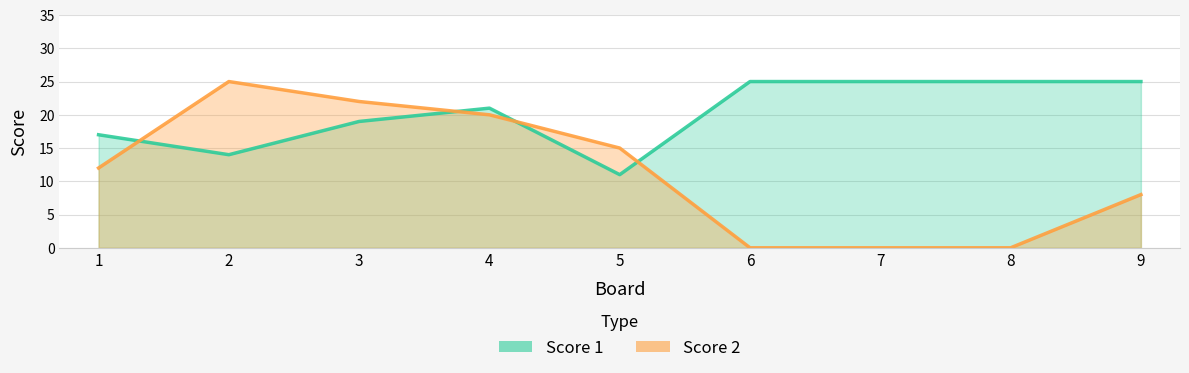

True or false: Score 2 and Score 1 intersect in this chart.

True